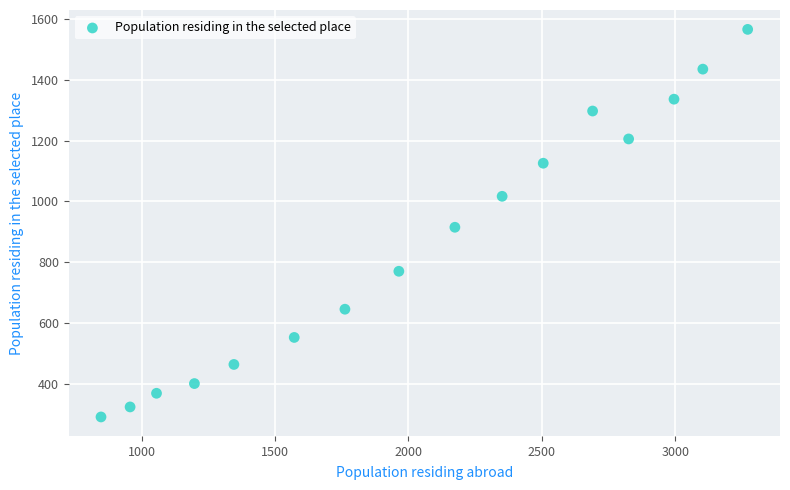

What is the range of Y values (max minus min)?

1277